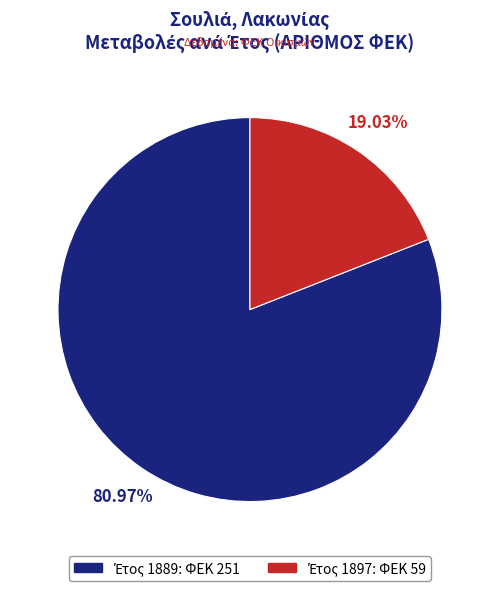

Is there any slice that represents more than half of the pie?

Yes